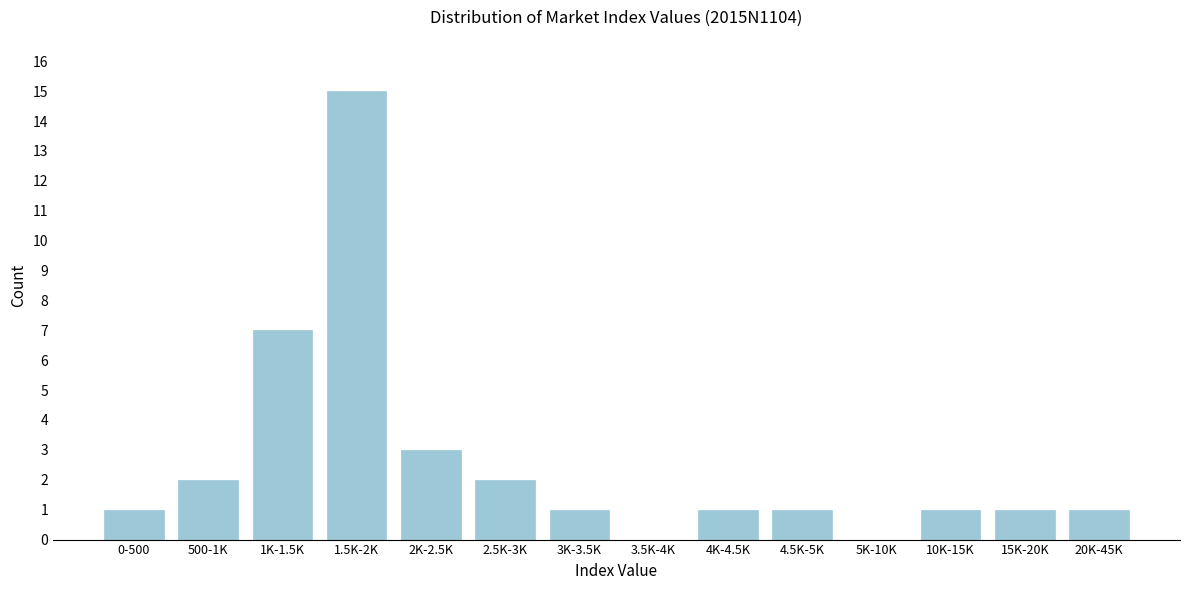

Reading left to right, what are all the values shown in this chart?

0-500=1	500-1K=2	1K-1.5K=7	1.5K-2K=15	2K-2.5K=3	2.5K-3K=2	3K-3.5K=1	3.5K-4K=0	4K-4.5K=1	4.5K-5K=1	5K-10K=0	10K-15K=1	15K-20K=1	20K-45K=1